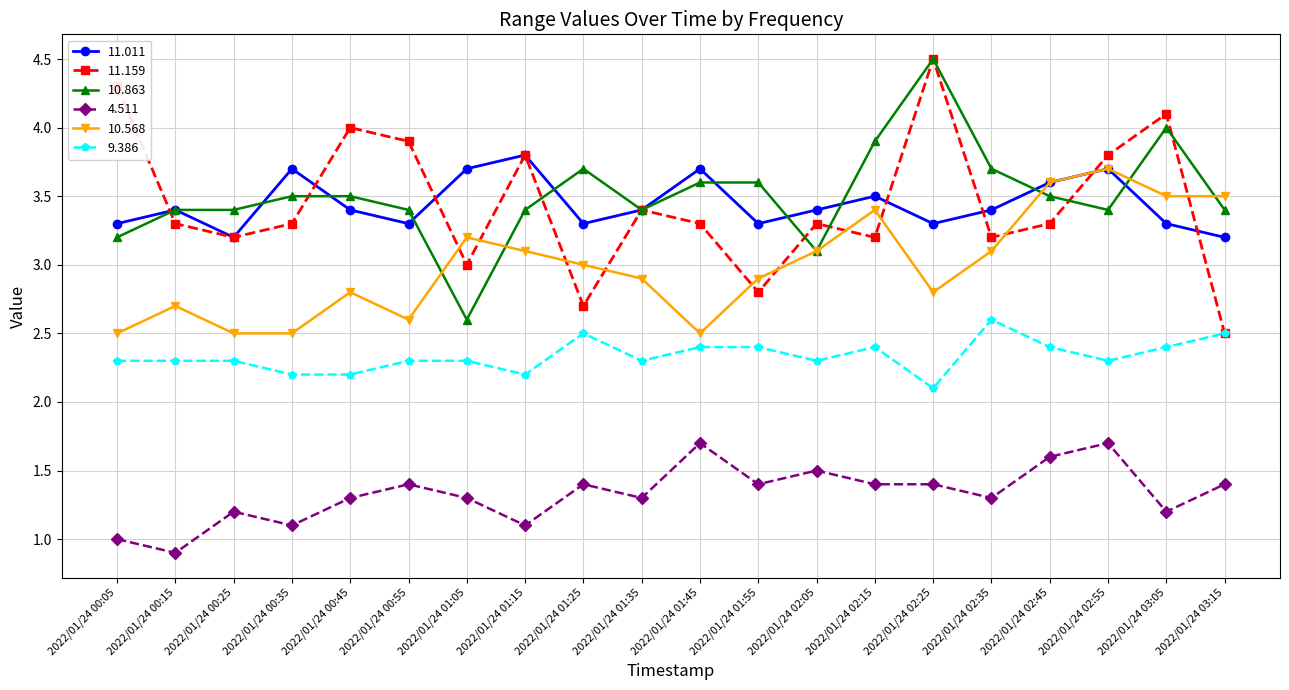

Which label corresponds to the largest value in the chart?

2022/01/24 02:25